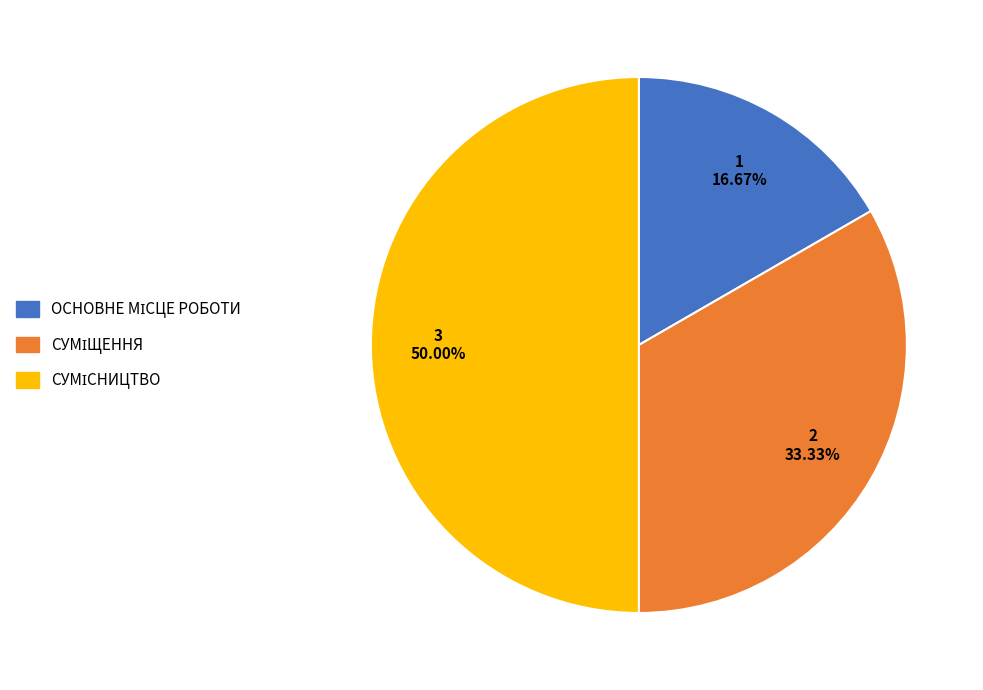

How many segments does this pie chart have?

3